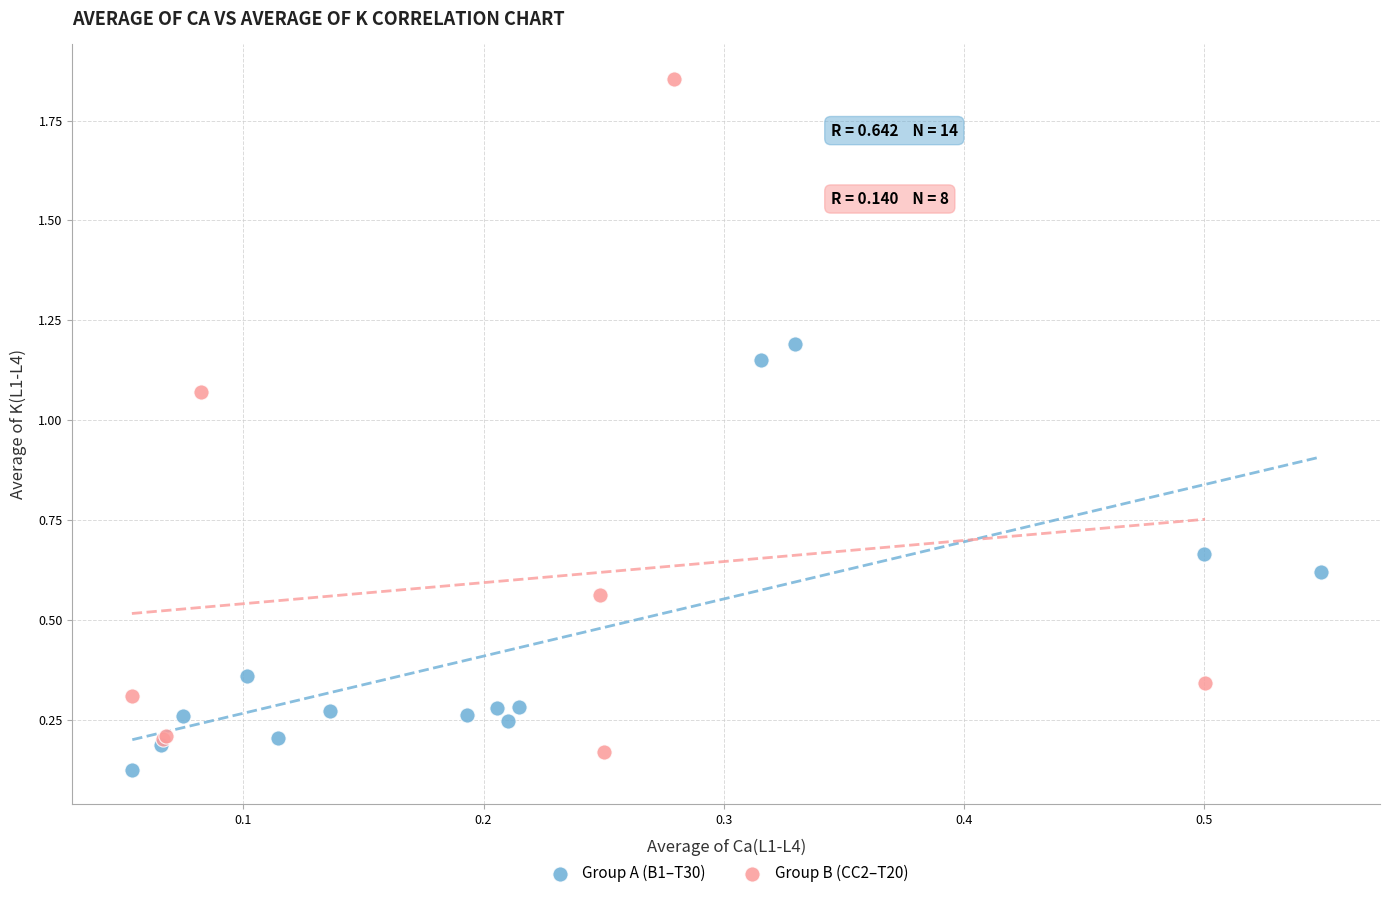

Which series has the largest Y range (max minus min)?

Group B (CC2–T20)